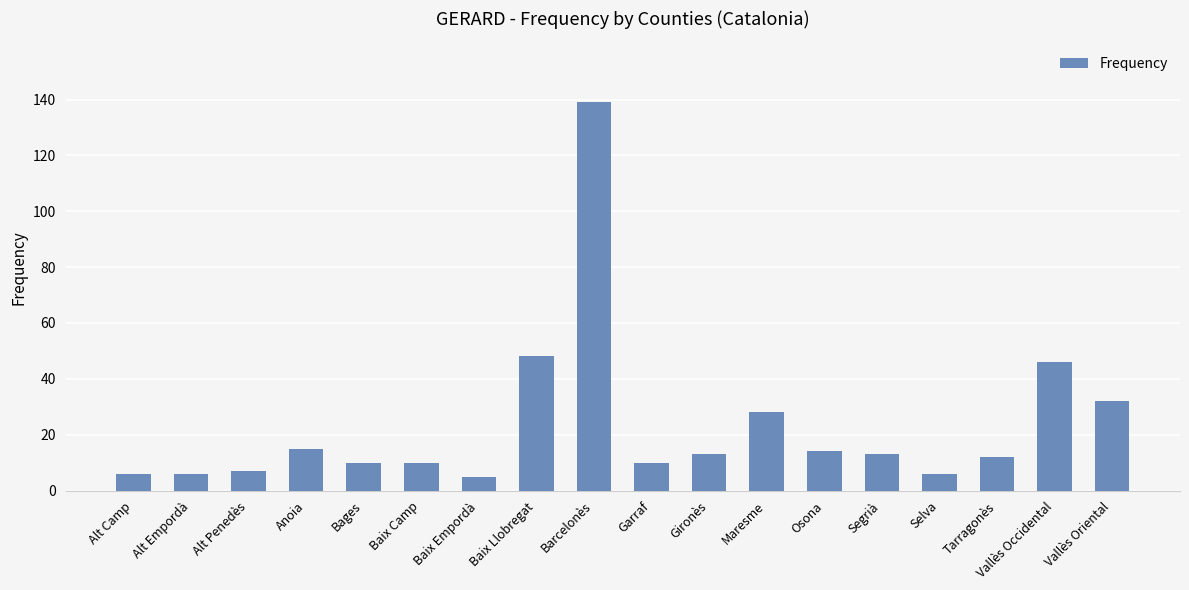

What is the sum of all values?

420